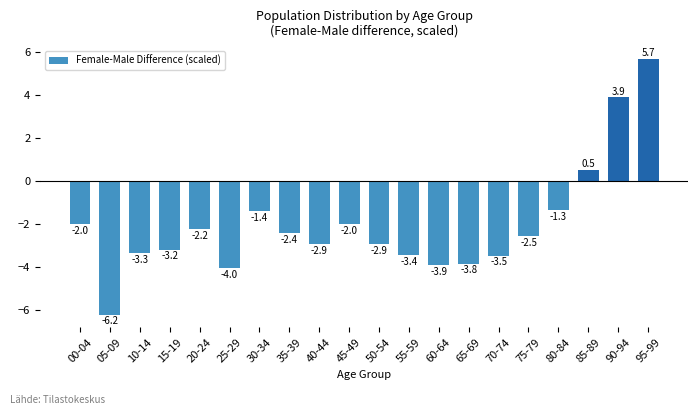

The value at 75-79 is -1.2. True or false?

False